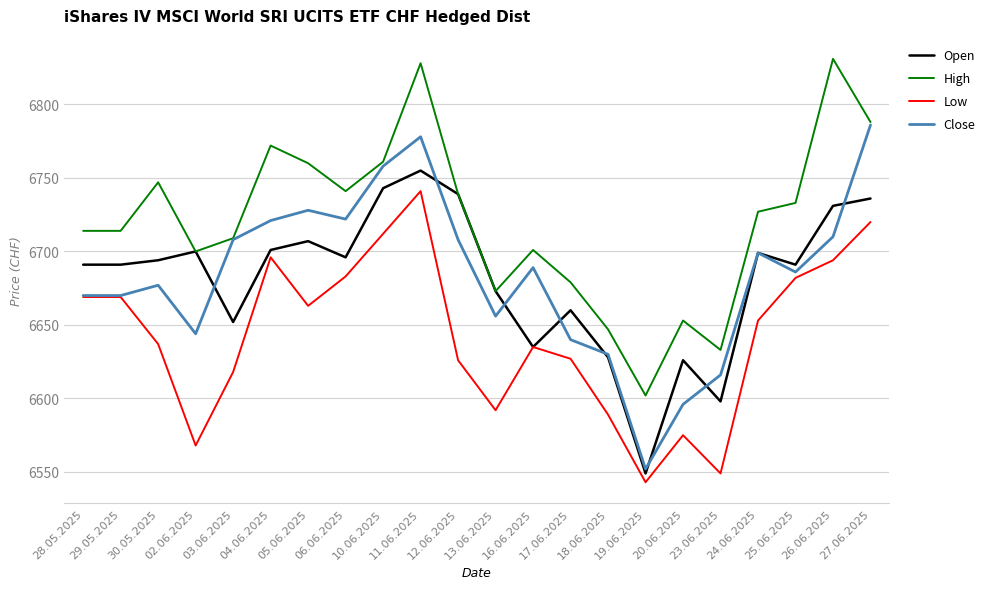

Which series changed the most between 05.06.2025 and 26.06.2025?

High